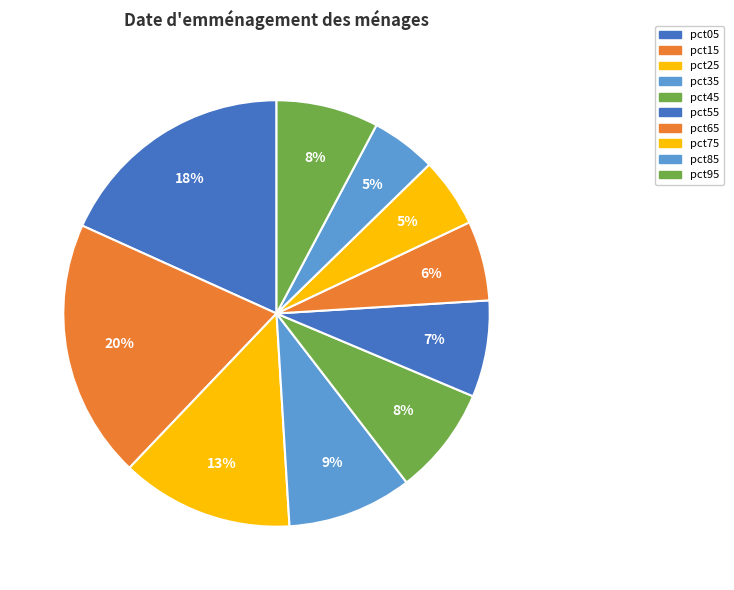

What percentage is the pct95 slice, to the nearest percent?

8%